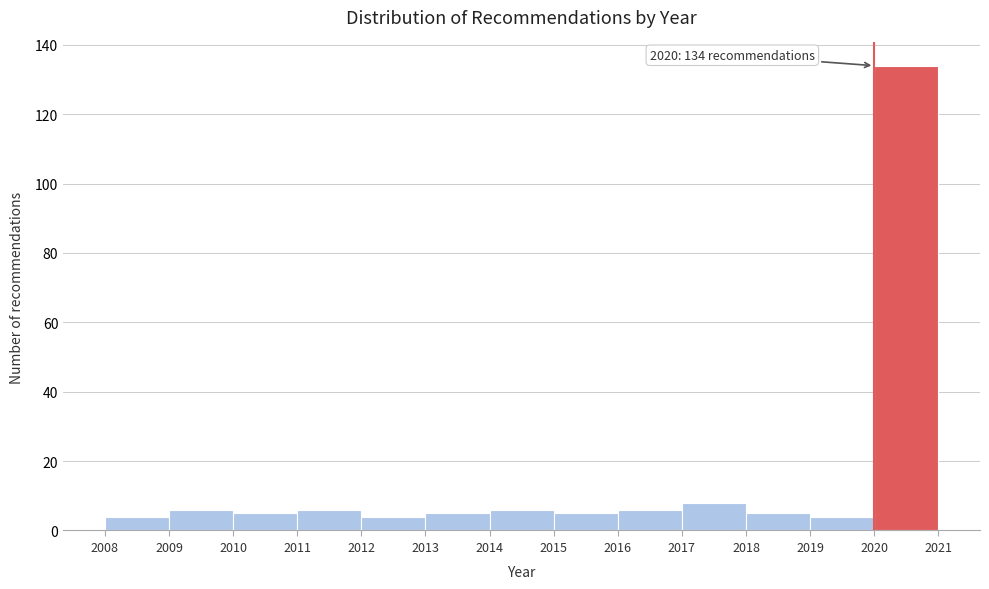

Over which range of the x-axis is the bar tallest?

2020 to 2021